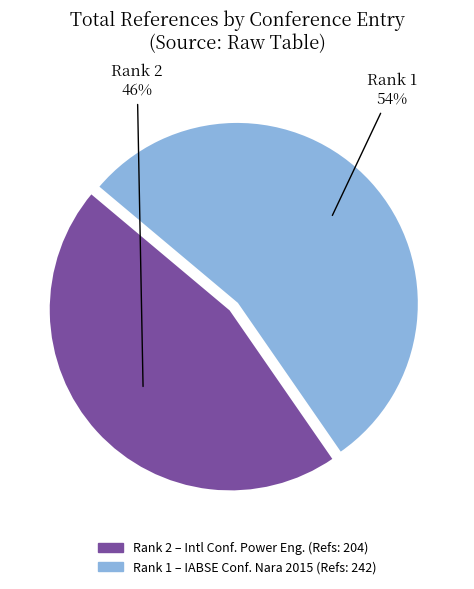

Is there a majority slice in this chart?

Yes